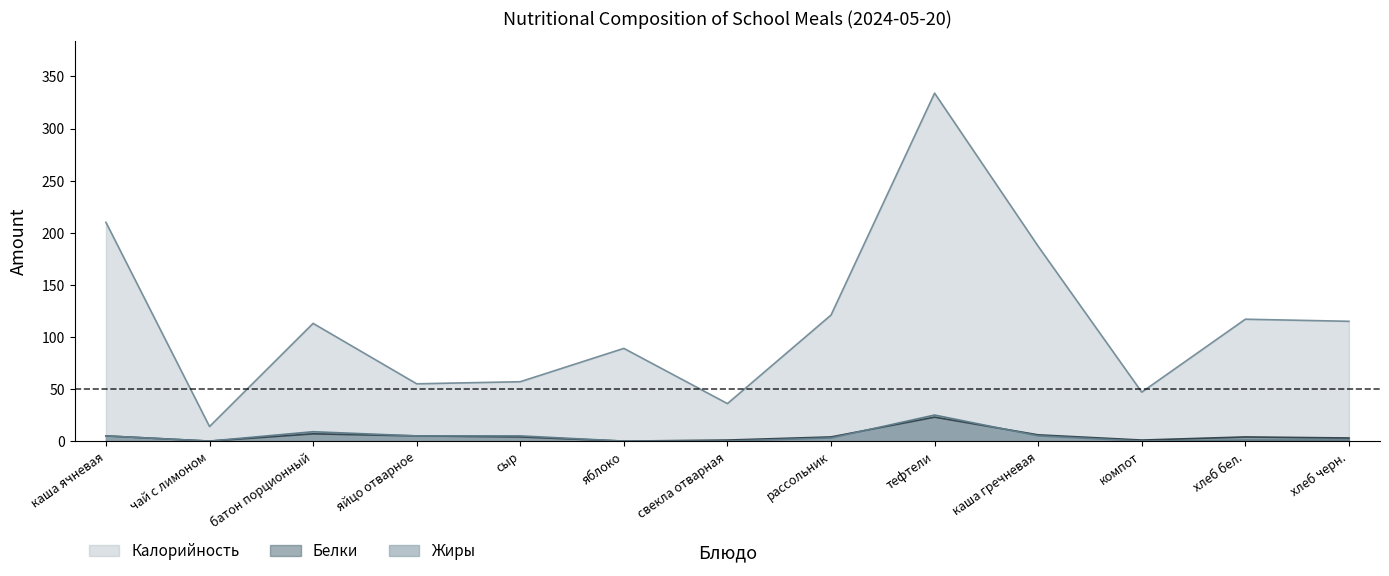

Rank the series at компот from highest to lowest value.

Калорийность, Белки, Жиры